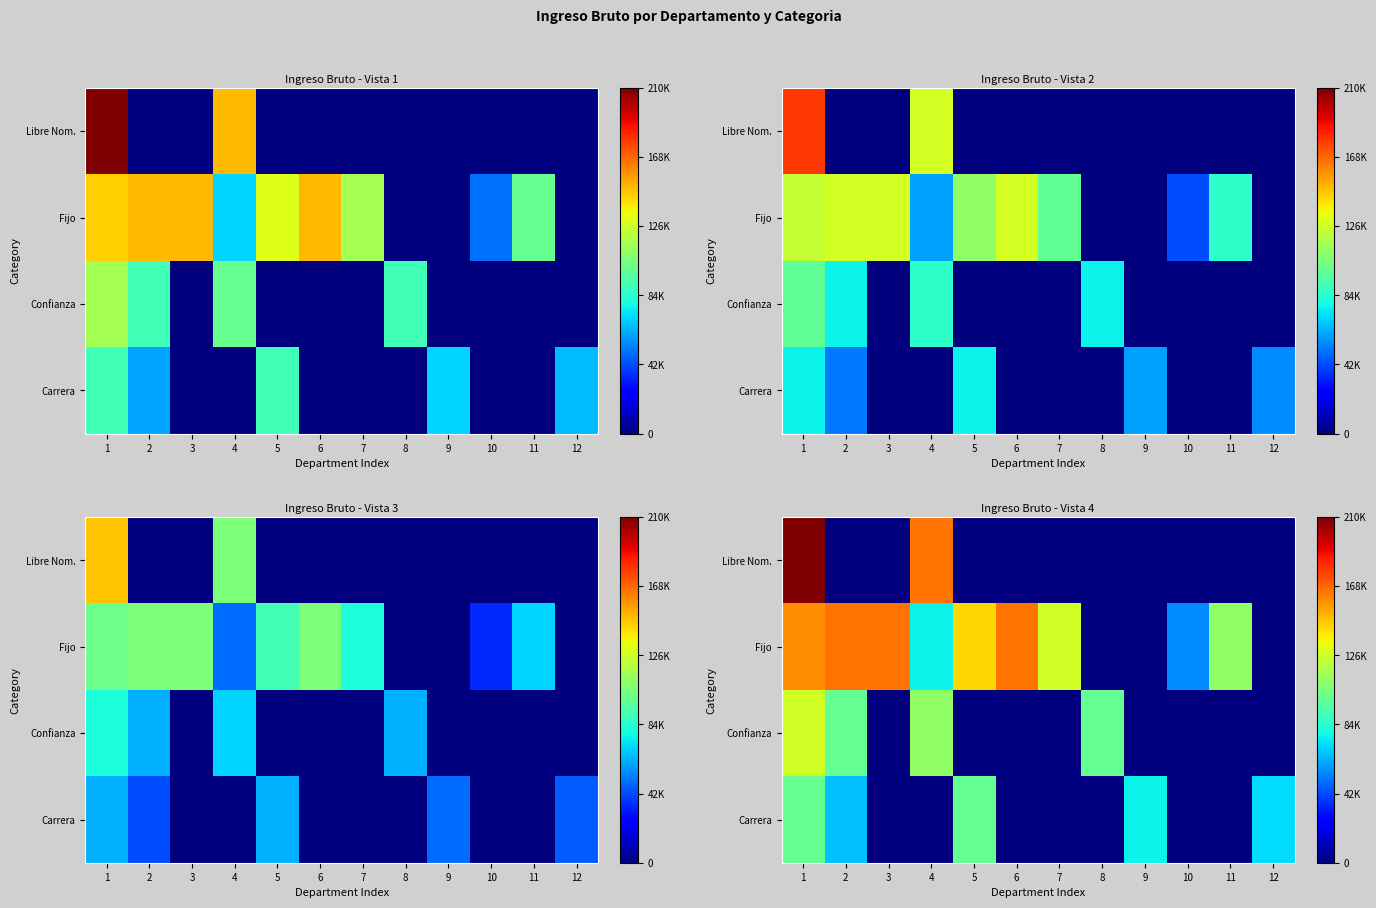

Which series has the widest spread of values?

Libre Nom.